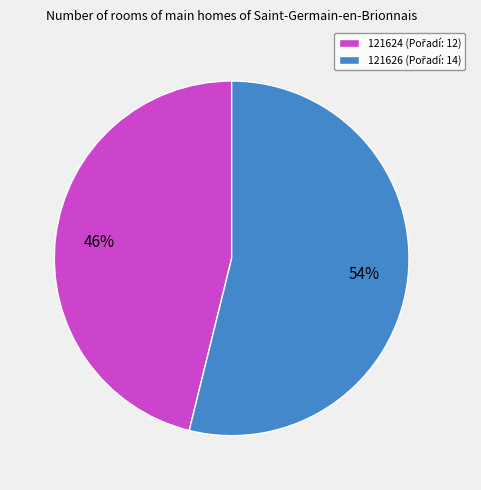

Combined, do 121626 and 121624 account for over 50%?

Yes